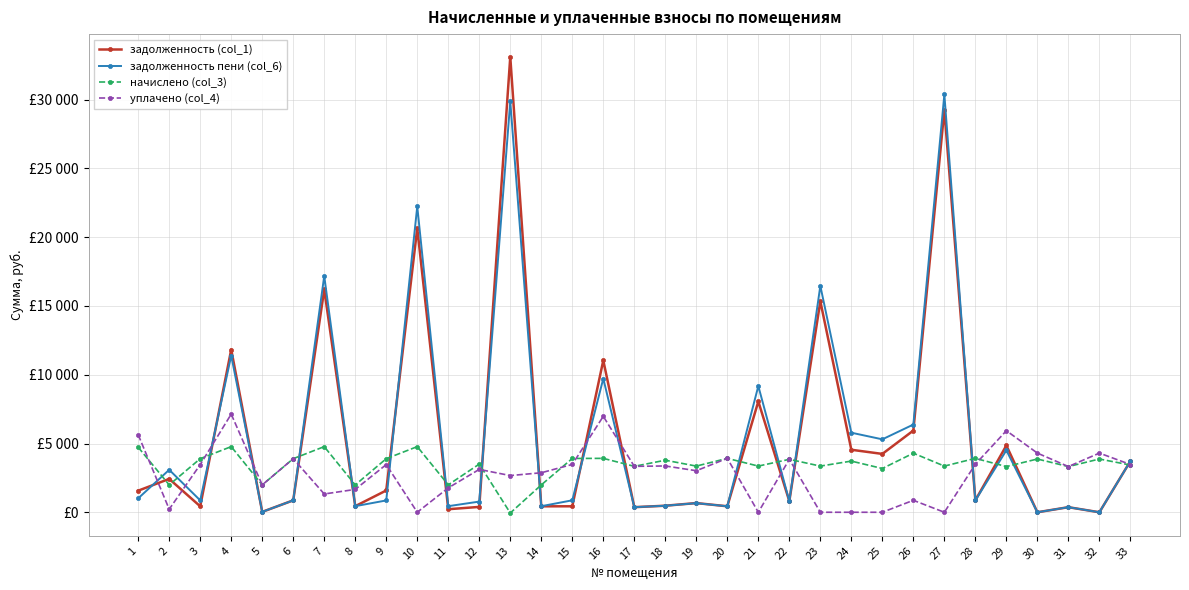

Which series has the largest range (max minus min)?

задолженность (col_1)